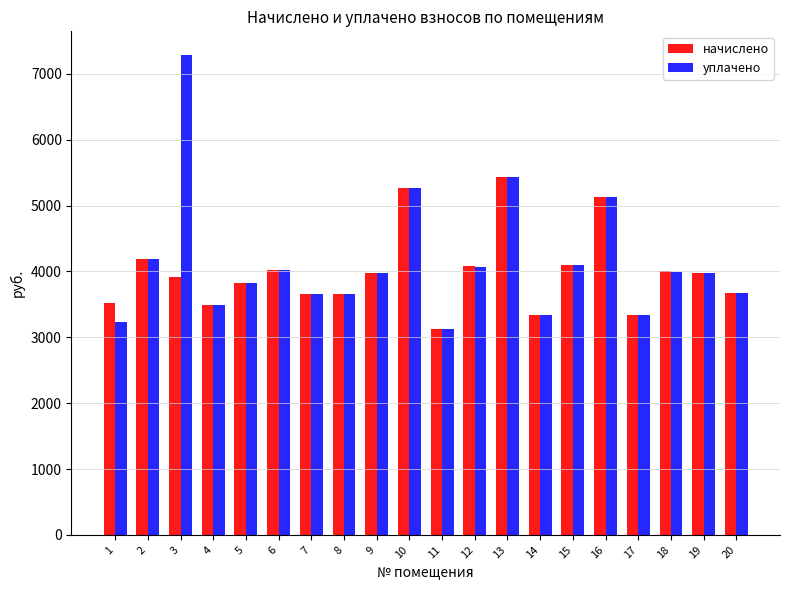

Which label corresponds to the smallest value in the chart?

11